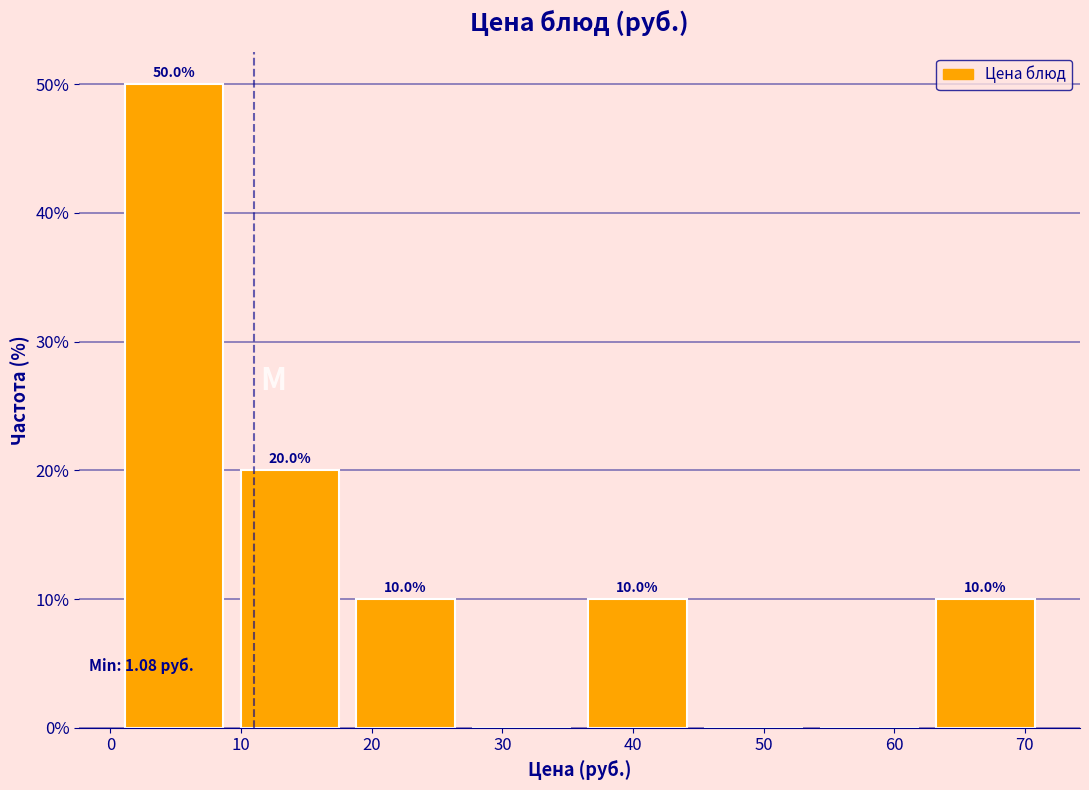

Which range on the x-axis has the tallest bar?

1 to 10